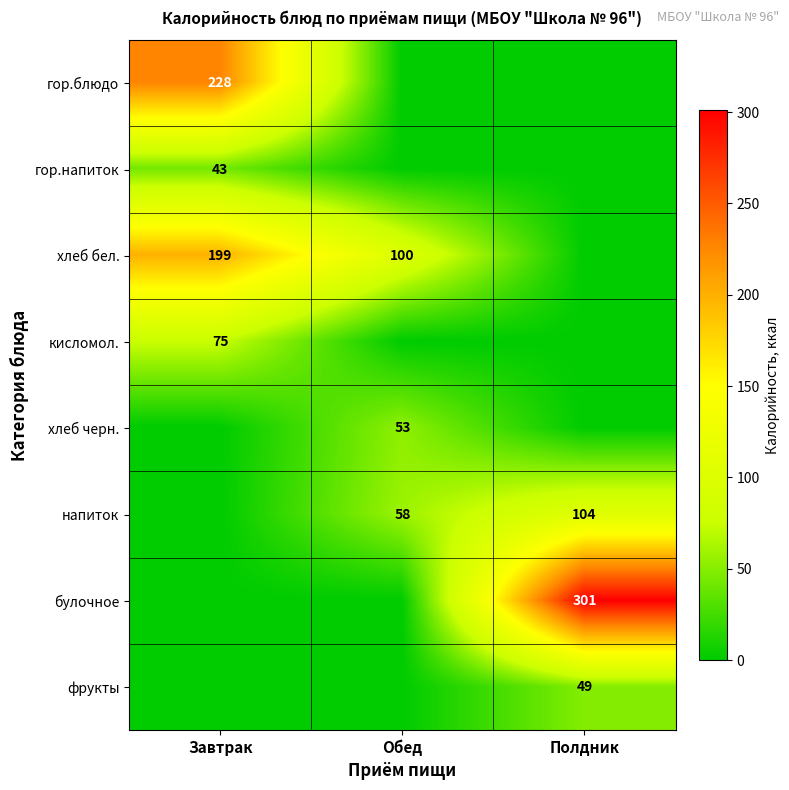

At how many categories does at least one series exceed 128?

2